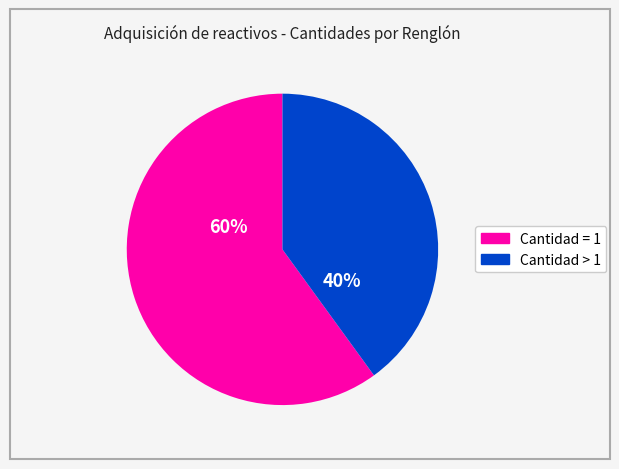

Is there a majority slice in this chart?

Yes